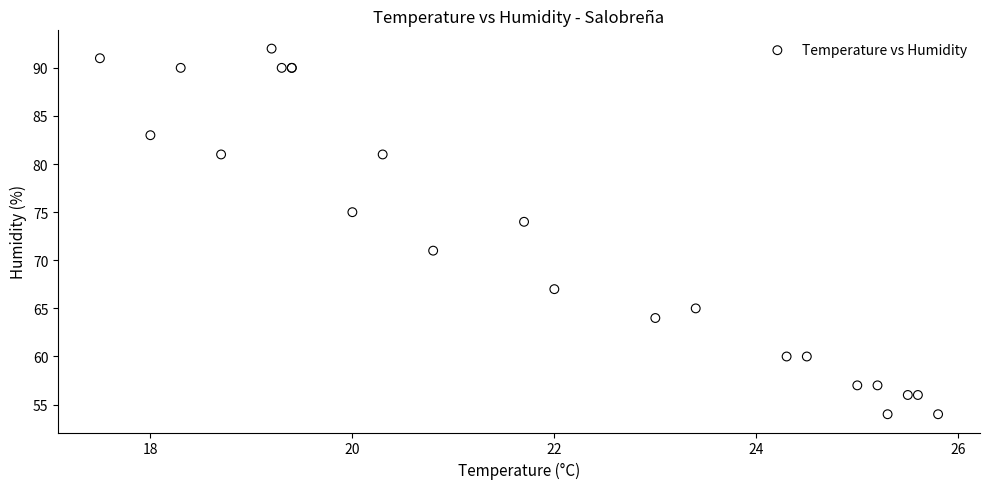

What Y value in the scatter plot is closest to 73?

74